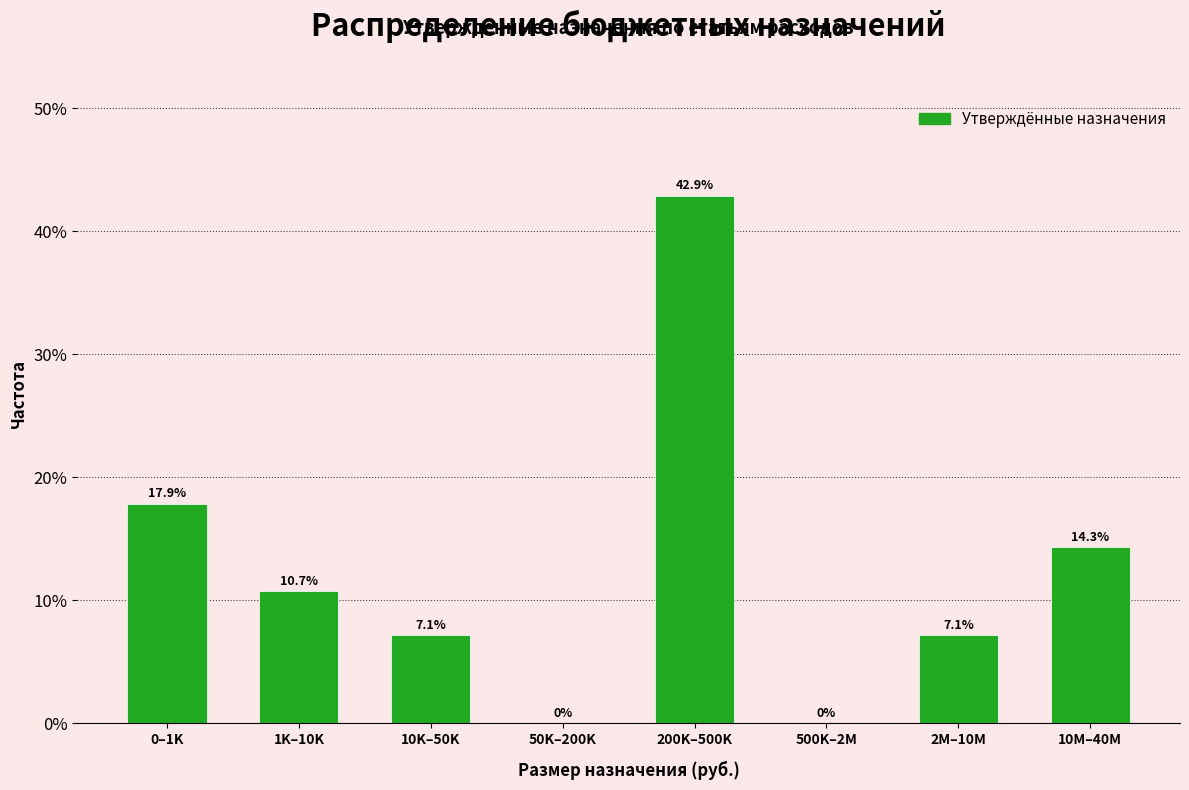

Reading left to right, list all the values displayed in this chart.

0–1K=17.9	1K–10K=10.7	10K–50K=7.1	50K–200K=0.0	200K–500K=42.9	500K–2M=0.0	2M–10M=7.1	10M–40M=14.3